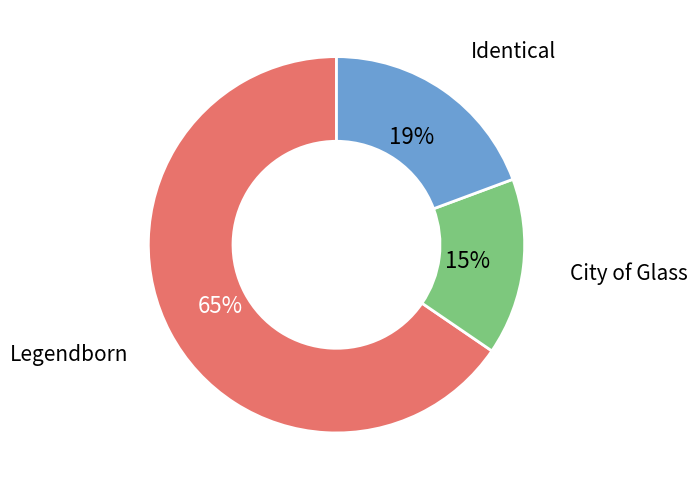

To the nearest percent, what is the average slice percentage?

33%